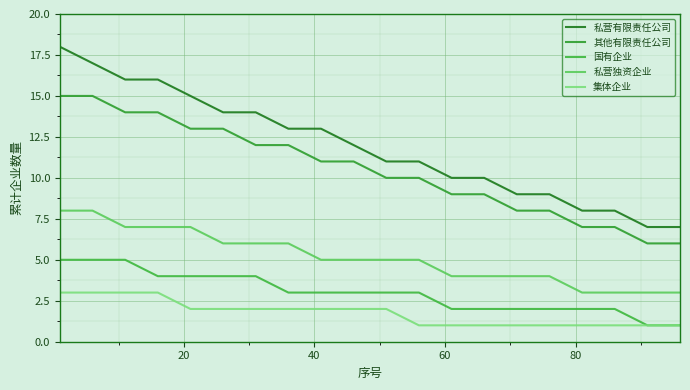

Reading left to right, what are all the values shown in this chart?

私营有限责任公司: 18	17	16	16	15	14	14	13	13	12	11	11	10	10	9	9	8	8	7	7
其他有限责任公司: 15	15	14	14	13	13	12	12	11	11	10	10	9	9	8	8	7	7	6	6
国有企业: 5	5	5	4	4	4	4	3	3	3	3	3	2	2	2	2	2	2	1	1
私营独资企业: 8	8	7	7	7	6	6	6	5	5	5	5	4	4	4	4	3	3	3	3
集体企业: 3	3	3	3	2	2	2	2	2	2	2	1	1	1	1	1	1	1	1	1